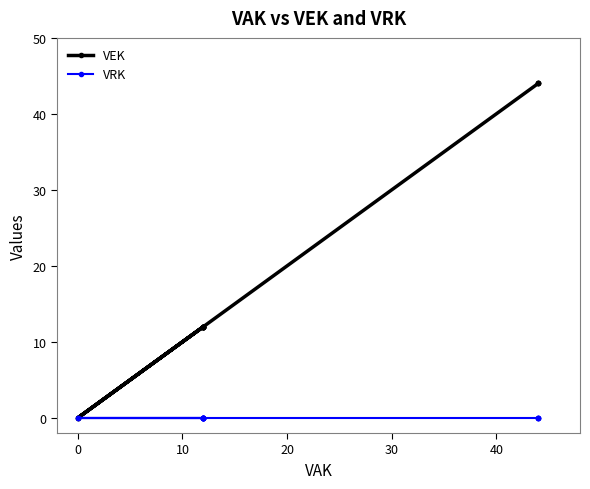

True or false: VEK and VRK intersect in this chart.

False